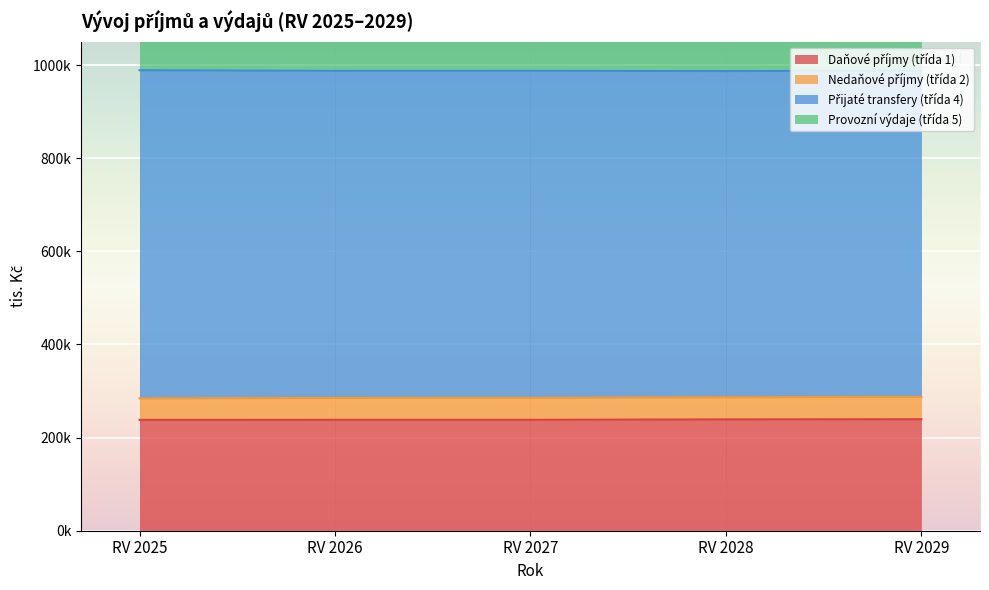

At which label does Provozní výdaje (třída 5) reach its peak?

RV 2029